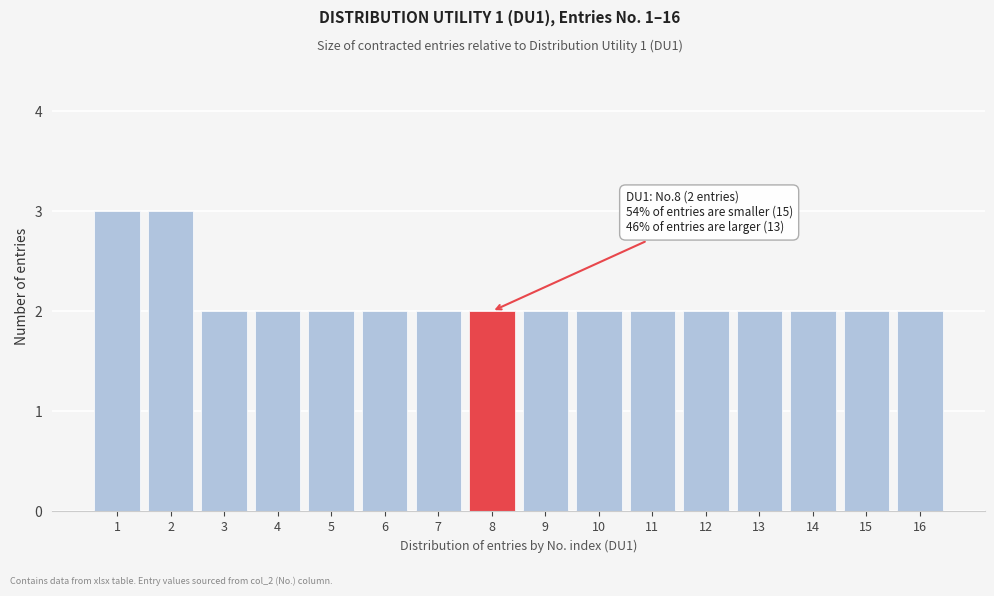

Reading left to right, list all the values displayed in this chart.

3	3	2	2	2	2	2	2	2	2	2	2	2	2	2	2